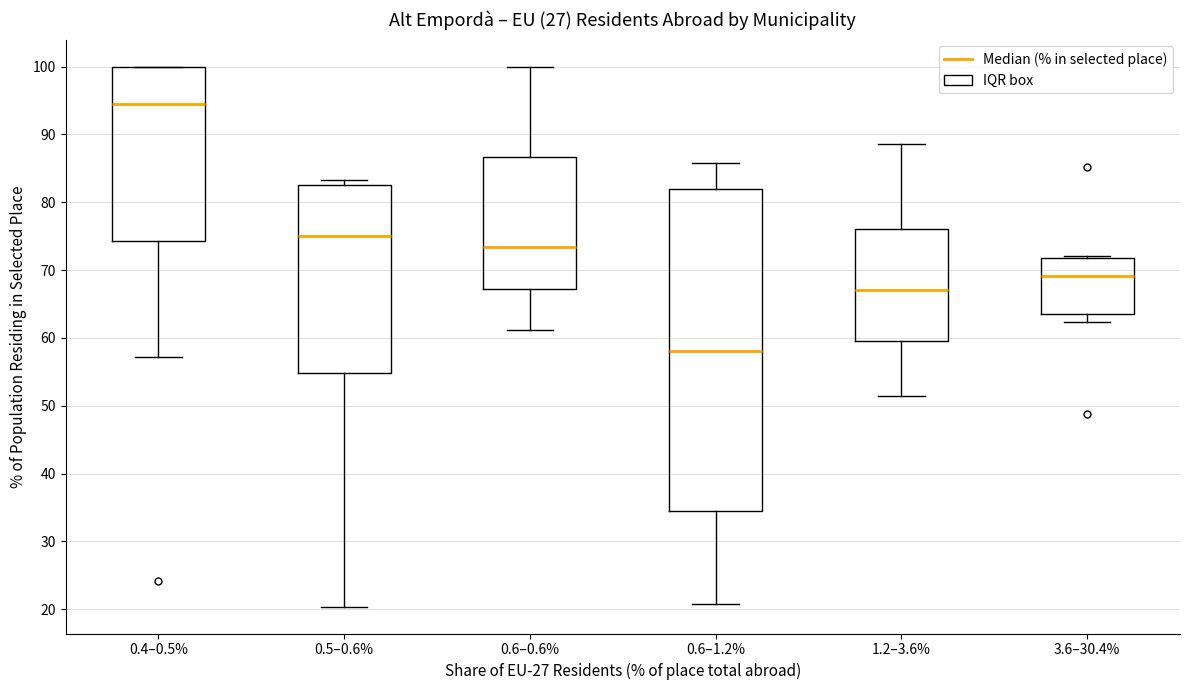

Which box is the tallest, from its lower edge to its upper edge?

0.6–1.2%